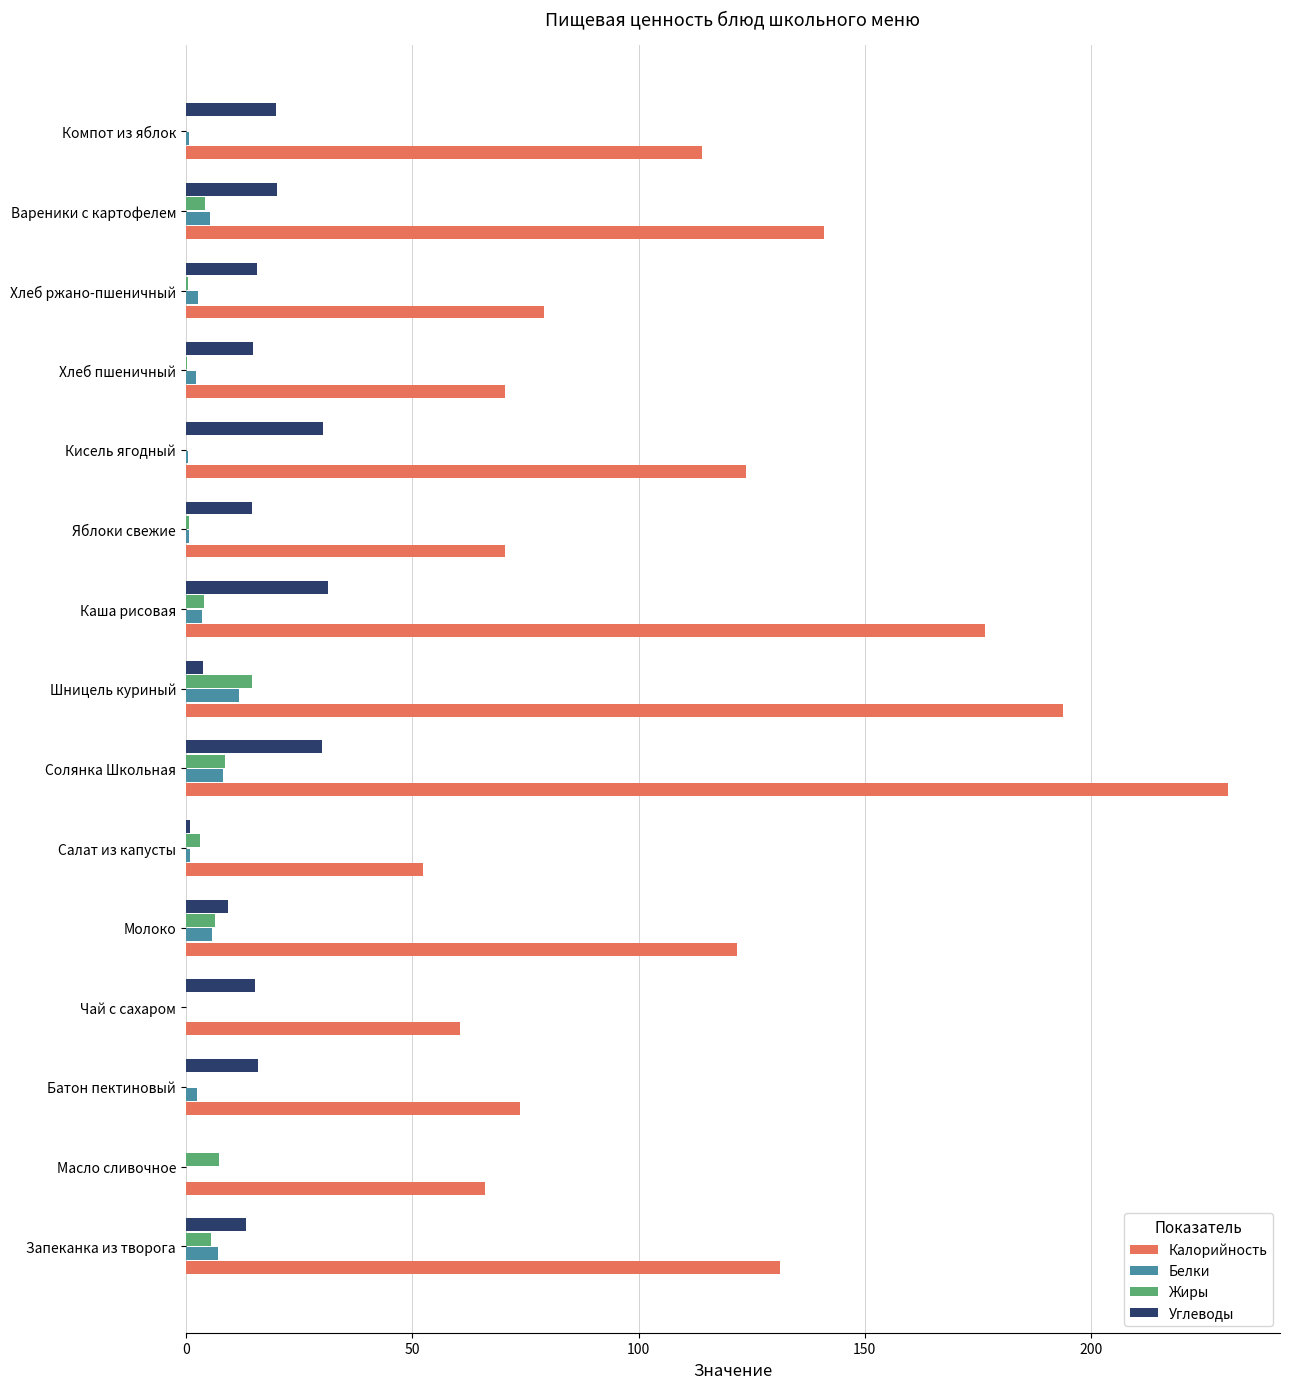

Is it true that Углеводы equals 20.2 at Вареники с картофелем?

True